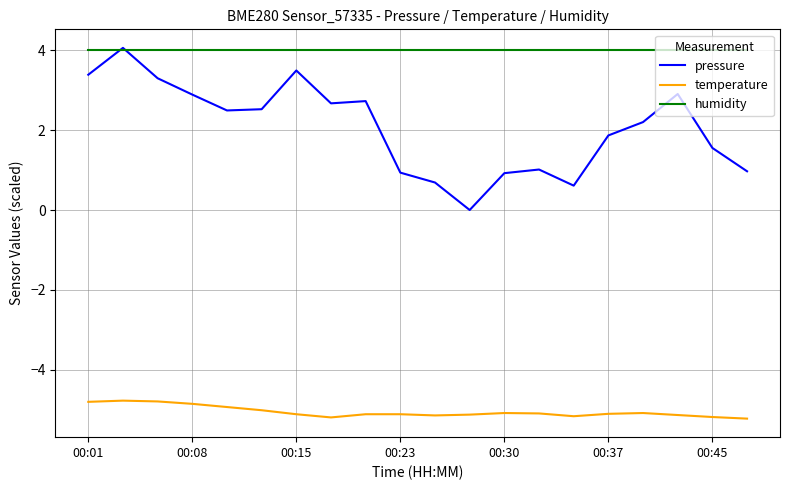

What is the smallest value displayed?

-5.2